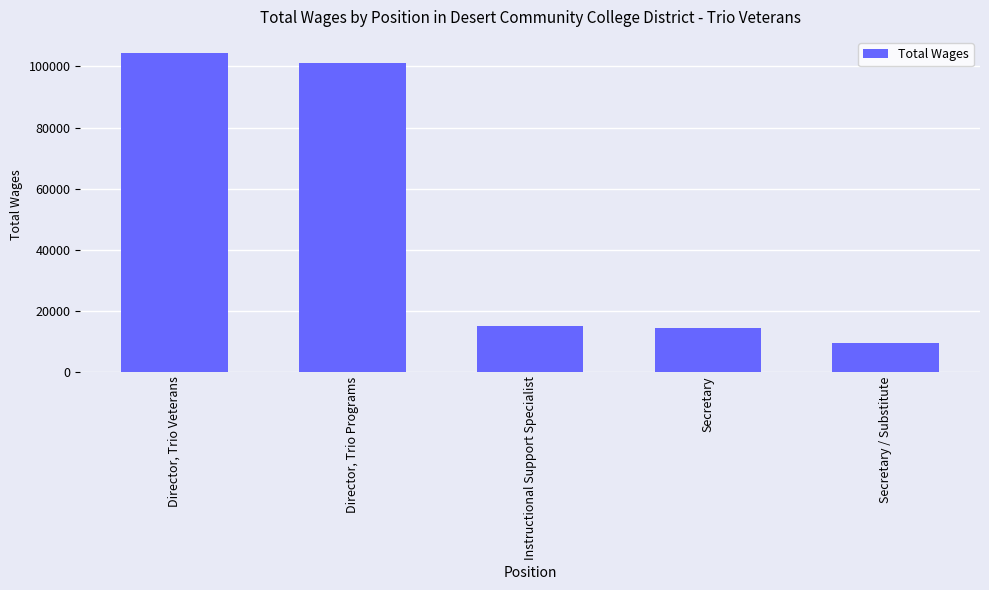

At which label is the value closest to 56954?

Instructional Support Specialist